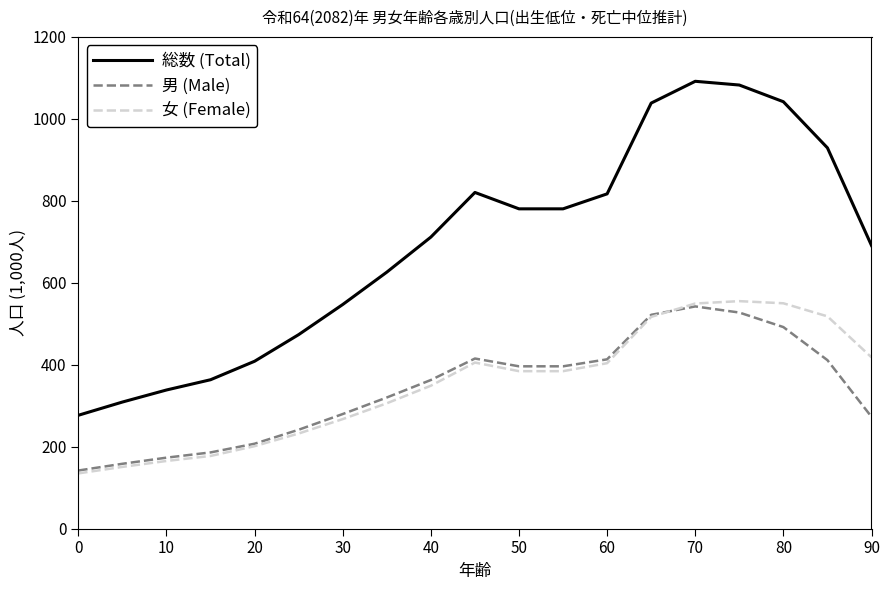

Is this an area chart (filled region under the line)?

No